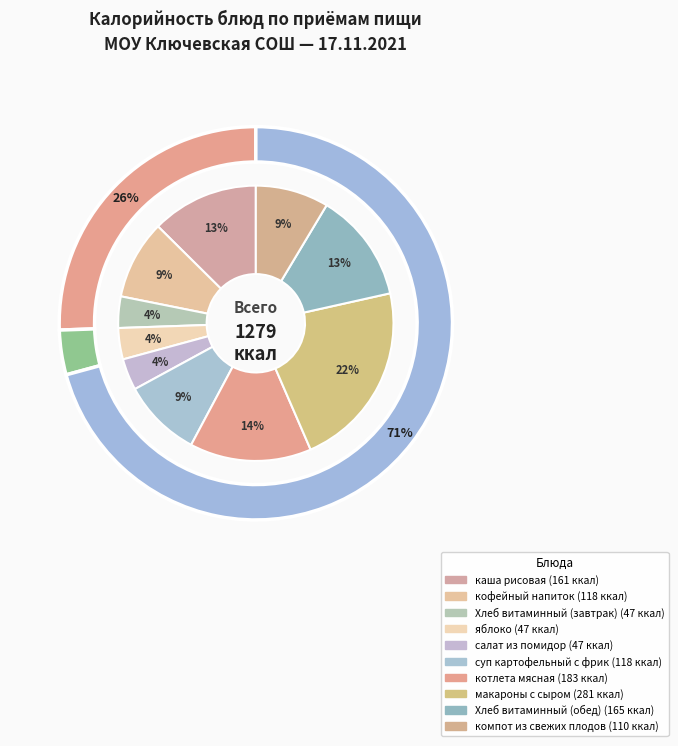

Is there a majority slice in this chart?

No